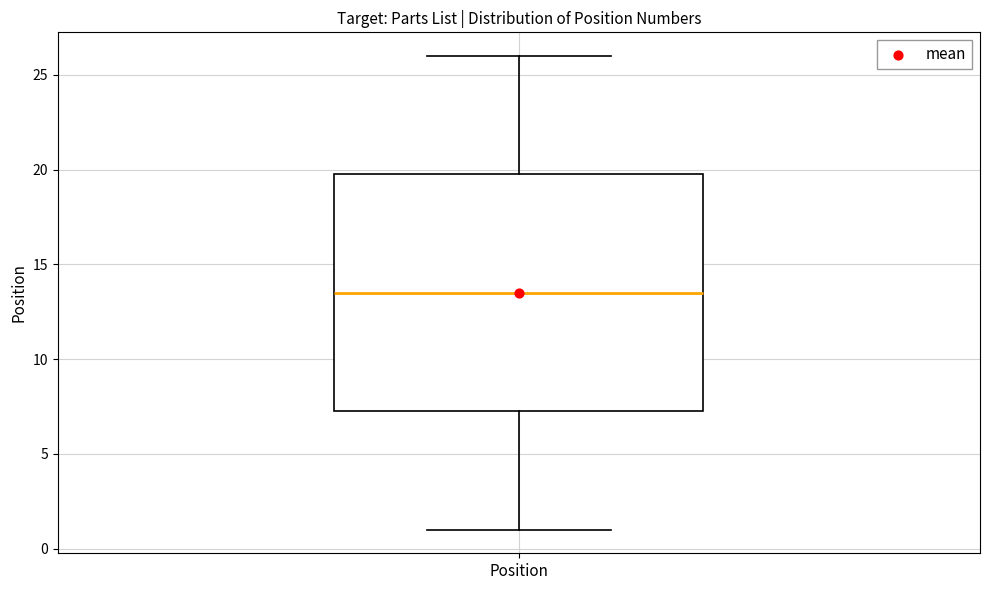

Where does the upper whisker of the box for Position end on the y-axis? The values are not printed on the chart, so give them approximately, as read against the axis.

26.0